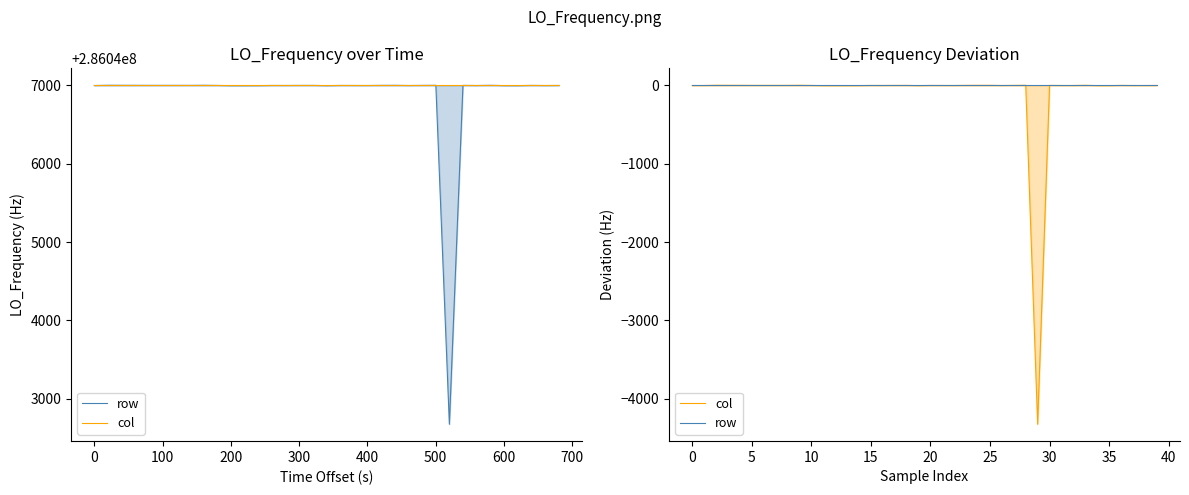

The col series shows -0.6 at 31. True or false?

False